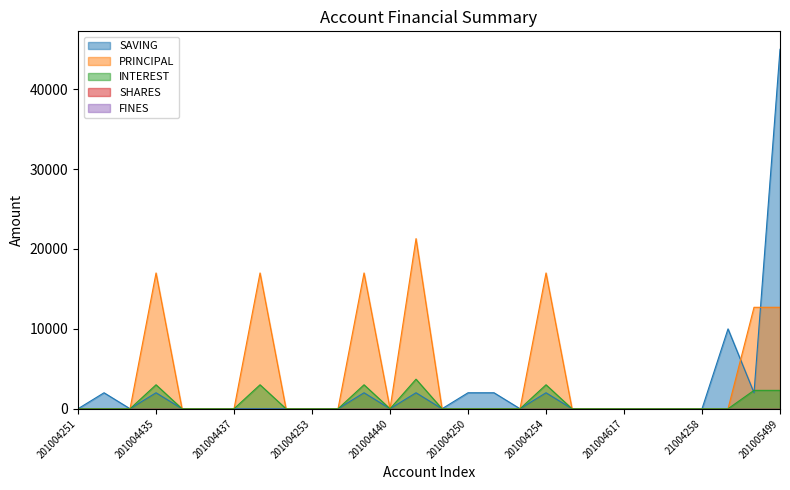

How many data points in SAVING are above 0?

10